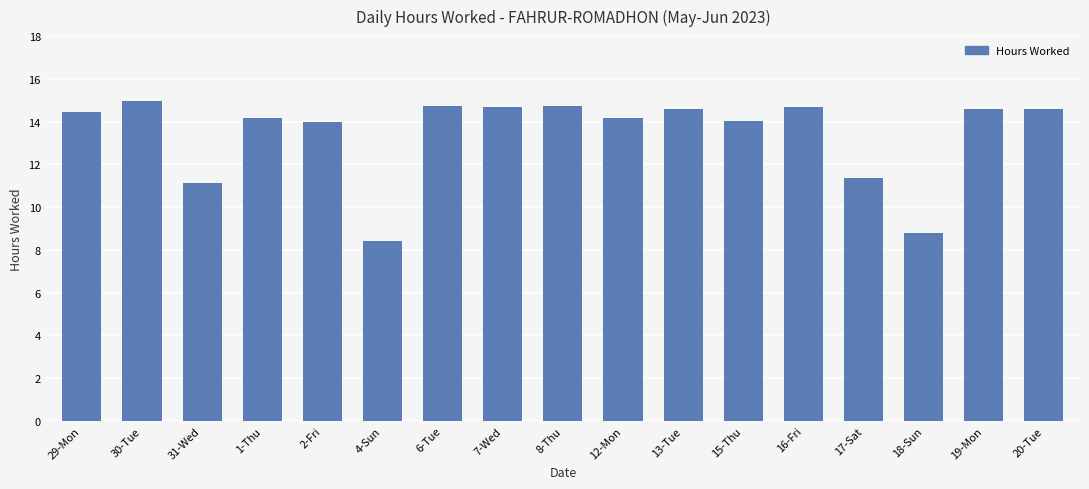

How many series are shown in this chart?

1